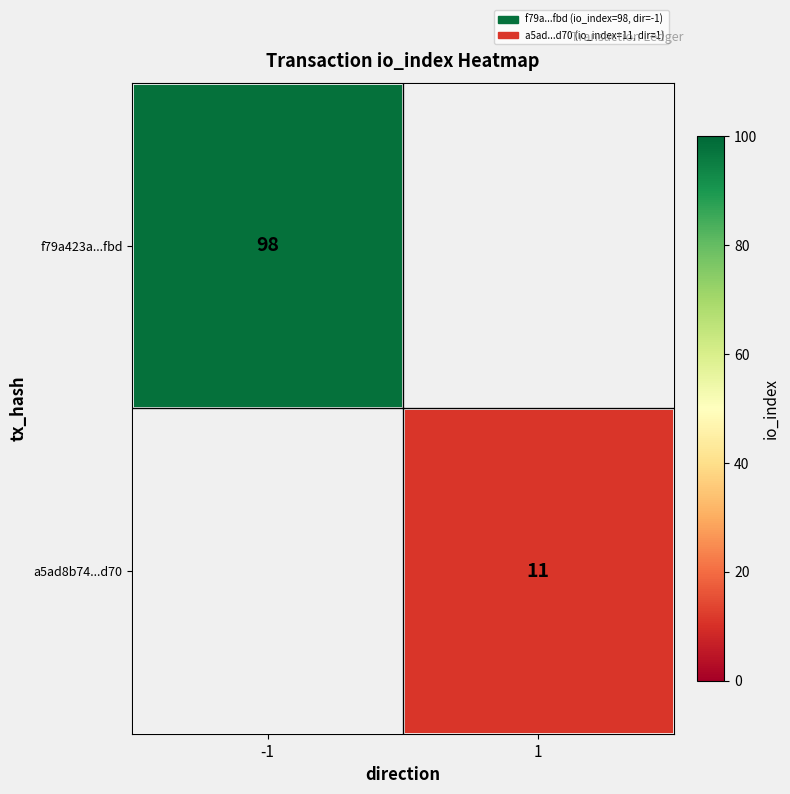

At how many categories does at least one series exceed 70?

1